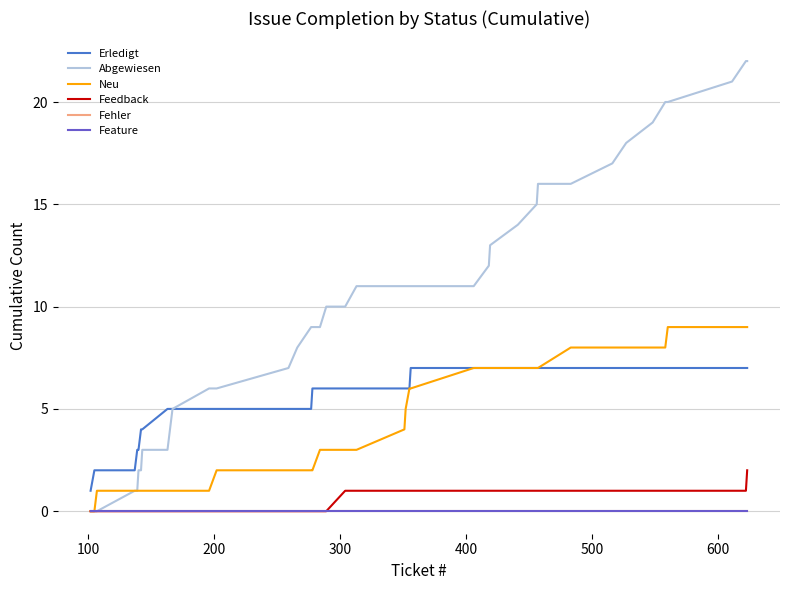

Is this an area chart (filled region under the line)?

No